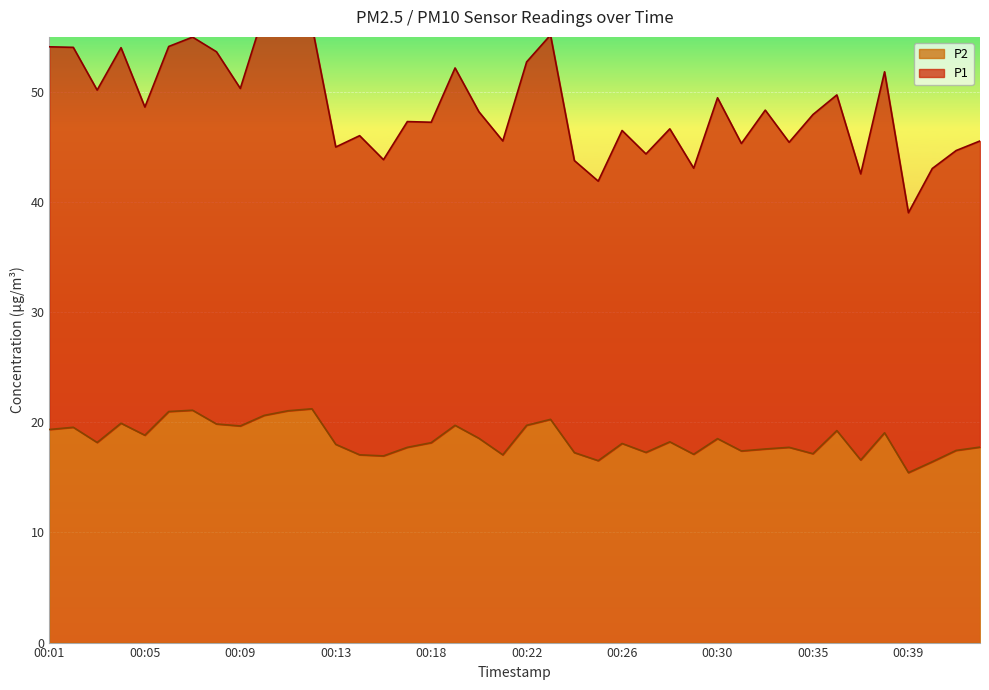

Reading right to left, transcribe all the data shown in this chart.

P1: 00:42=45.5	00:41=44.7	00:40=43.0	00:39=39.0	00:38=51.8	00:37=42.6	00:36=49.7	00:35=48.0	00:34=45.4	00:33=48.3	00:32=45.3	00:30=49.5	00:29=43.1	00:28=46.7	00:27=44.4	00:26=46.5	00:25=41.9	00:24=43.8	00:23=55.2	00:22=52.7	00:21=45.5	00:20=48.2	00:19=52.2	00:18=47.2	00:17=47.3	00:16=43.8	00:14=46.0	00:13=45.0	00:12=56.0	00:11=57.2	00:10=57.2	00:09=50.3	00:08=53.6	00:07=55.0	00:06=54.1	00:05=48.6	00:04=54.0	00:03=50.2	00:02=54.0	00:01=54.1
P2: 00:42=17.8	00:41=17.4	00:40=16.4	00:39=15.4	00:38=19.1	00:37=16.6	00:36=19.2	00:35=17.1	00:34=17.7	00:33=17.6	00:32=17.4	00:30=18.5	00:29=17.1	00:28=18.2	00:27=17.3	00:26=18.1	00:25=16.5	00:24=17.2	00:23=20.3	00:22=19.7	00:21=17.1	00:20=18.6	00:19=19.7	00:18=18.1	00:17=17.7	00:16=16.9	00:14=17.1	00:13=18.0	00:12=21.2	00:11=21.1	00:10=20.6	00:09=19.7	00:08=19.9	00:07=21.1	00:06=21.0	00:05=18.8	00:04=19.9	00:03=18.2	00:02=19.6	00:01=19.4